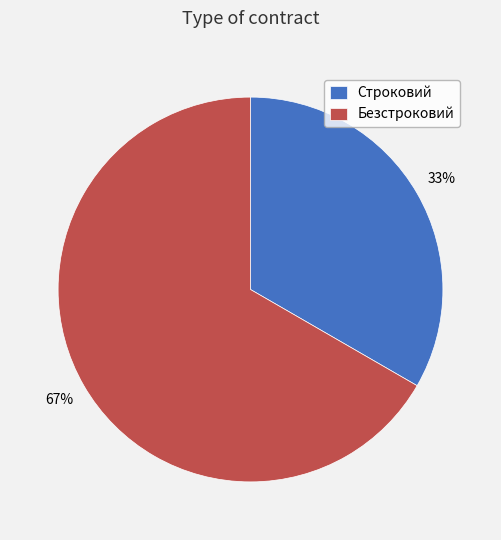

What is the majority slice?

Безстроковий